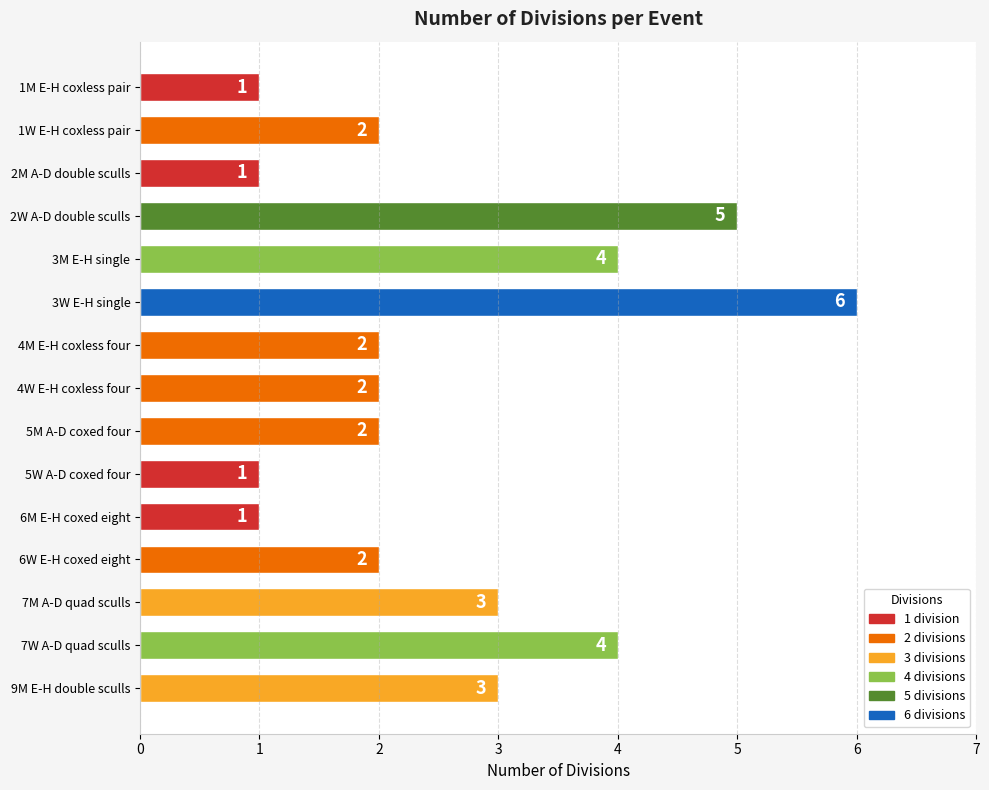

Reading top to bottom, list all the values displayed in this chart.

1	2	1	5	4	6	2	2	2	1	1	2	3	4	3